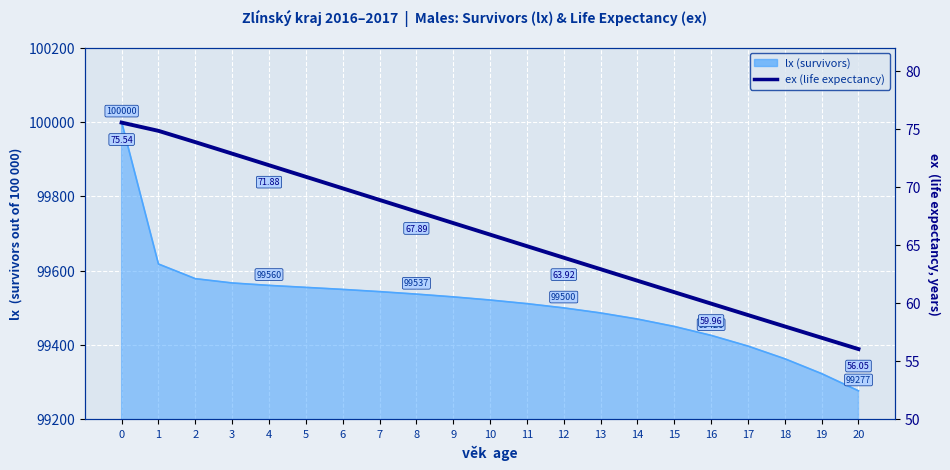

Approximately how many times larger is the value at 2 compared to 8?

1.1